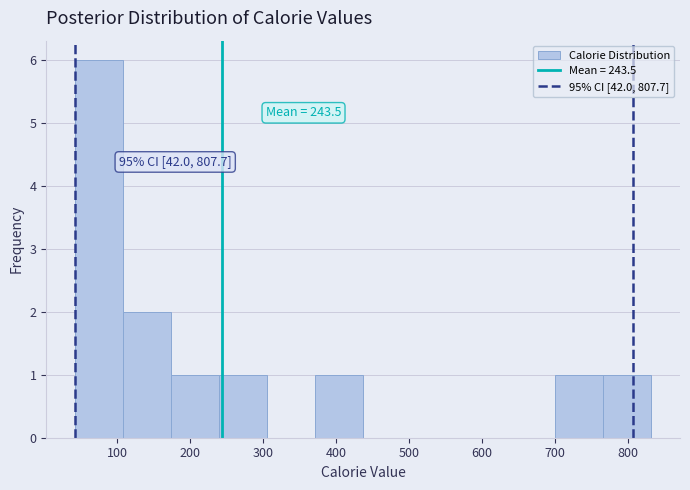

Which range on the x-axis has the tallest bar?

40 to 110